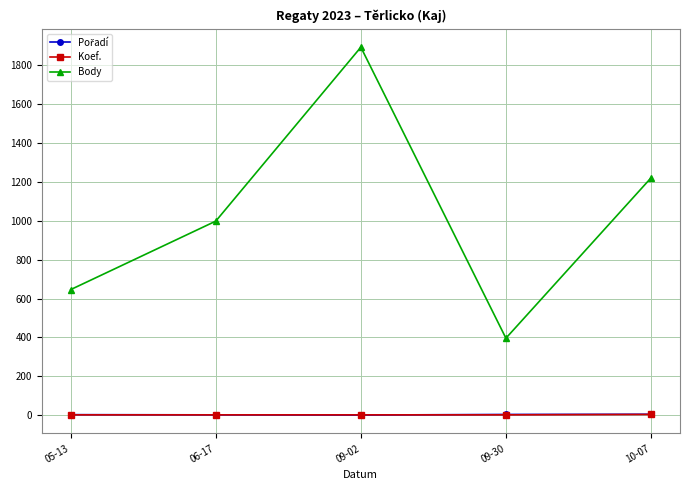

At which category is the sum across all series the highest?

09-02